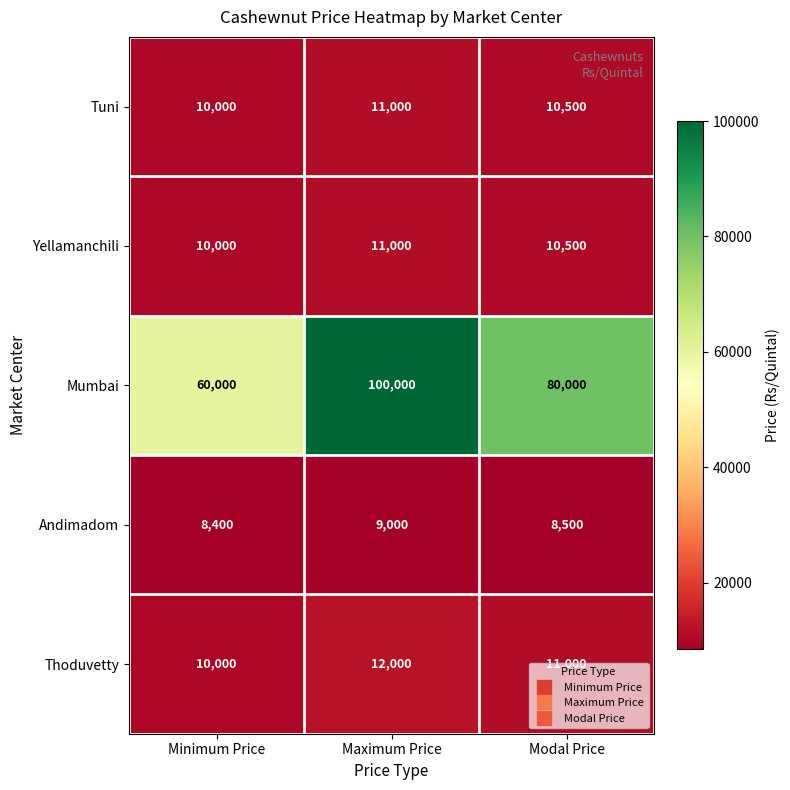

True or false: Andimadom has a value of 8500 at Modal Price.

True